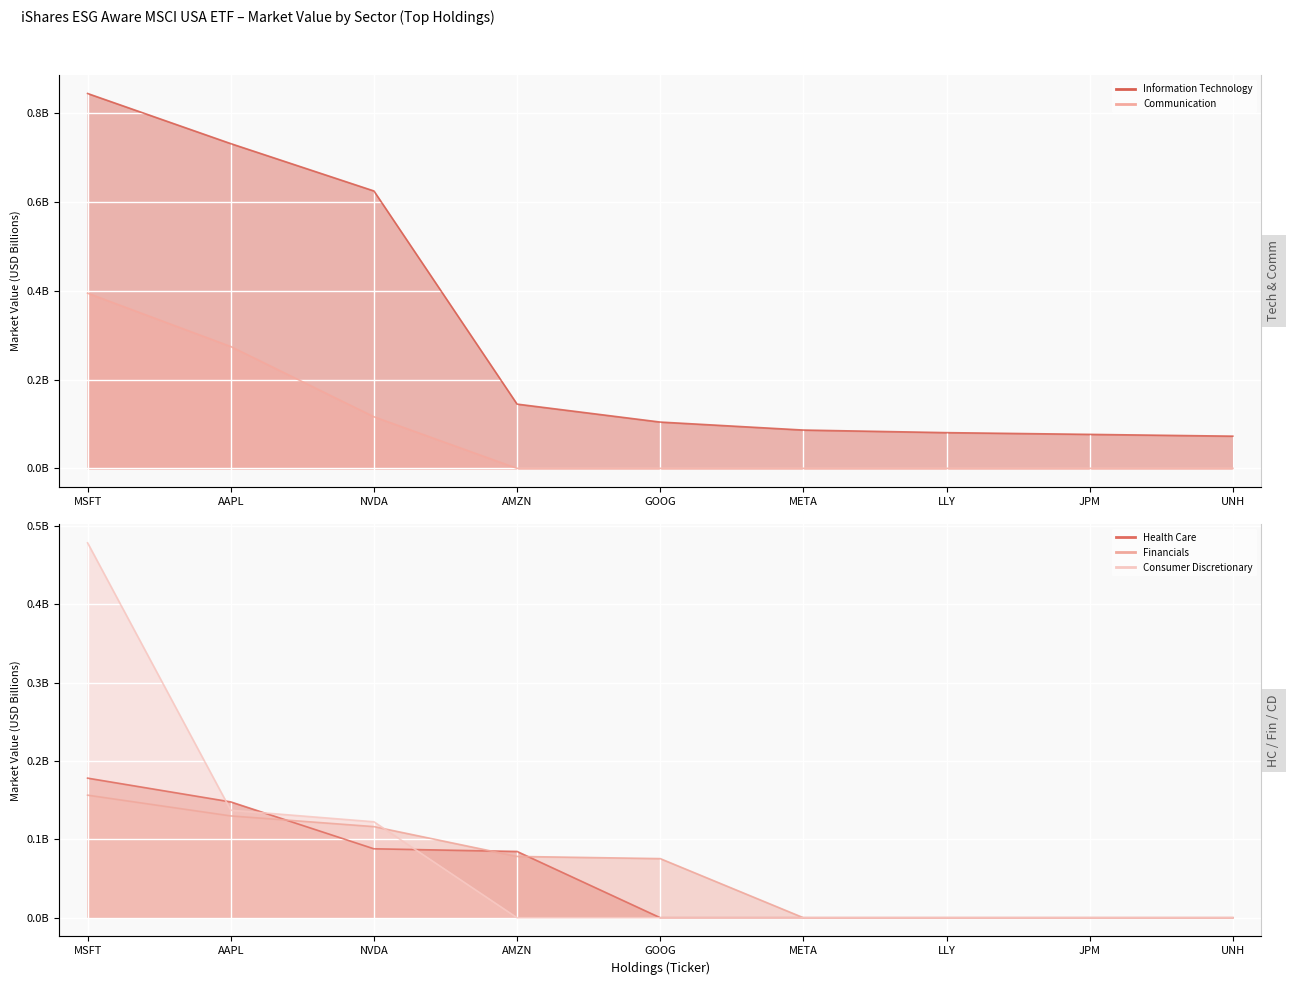

What is the total value across all series at LLY?

0.1